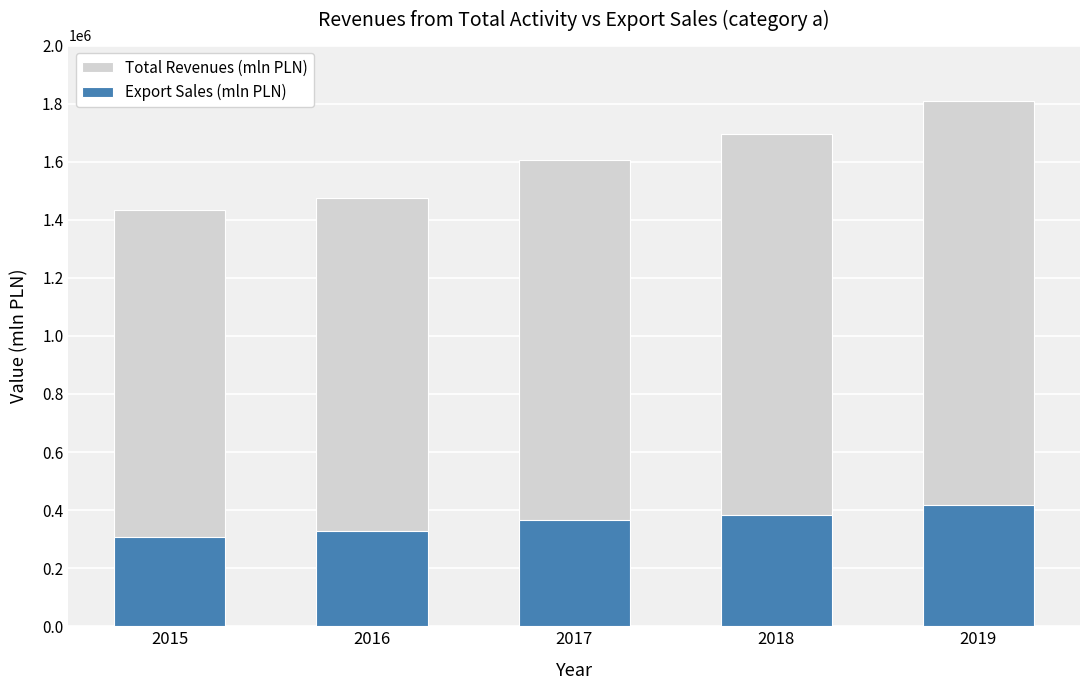

Which category has the lowest value across all series?

2015